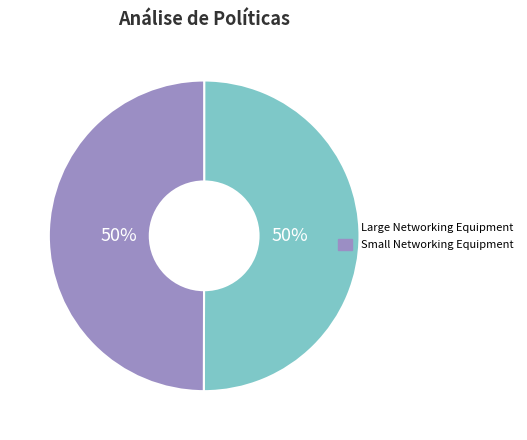

To the nearest percent, what portion does Large Networking Equipment represent?

50%